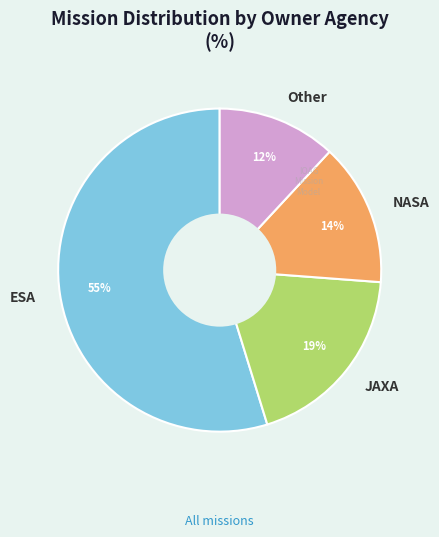

Count the number of slices in the pie.

4